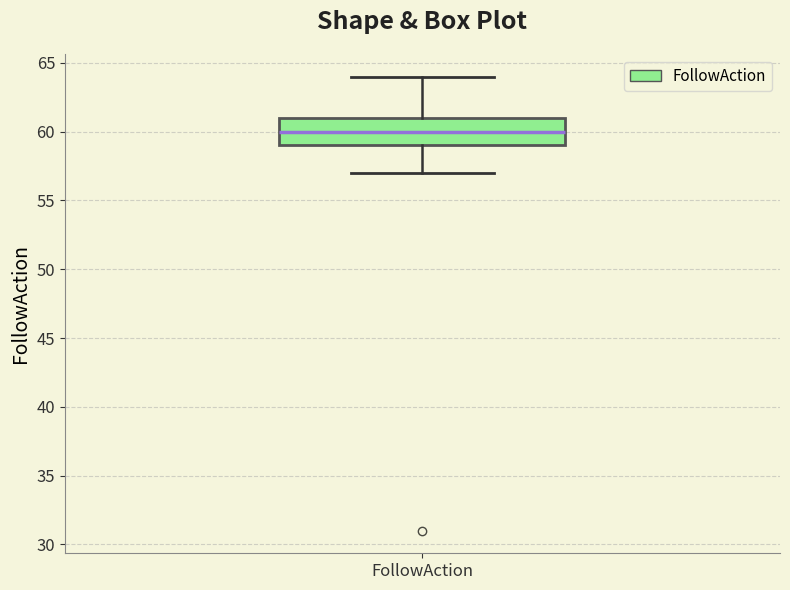

Where does the lower whisker of the box for FollowAction end on the y-axis? The values are not printed on the chart, so give them approximately, as read against the axis.

57